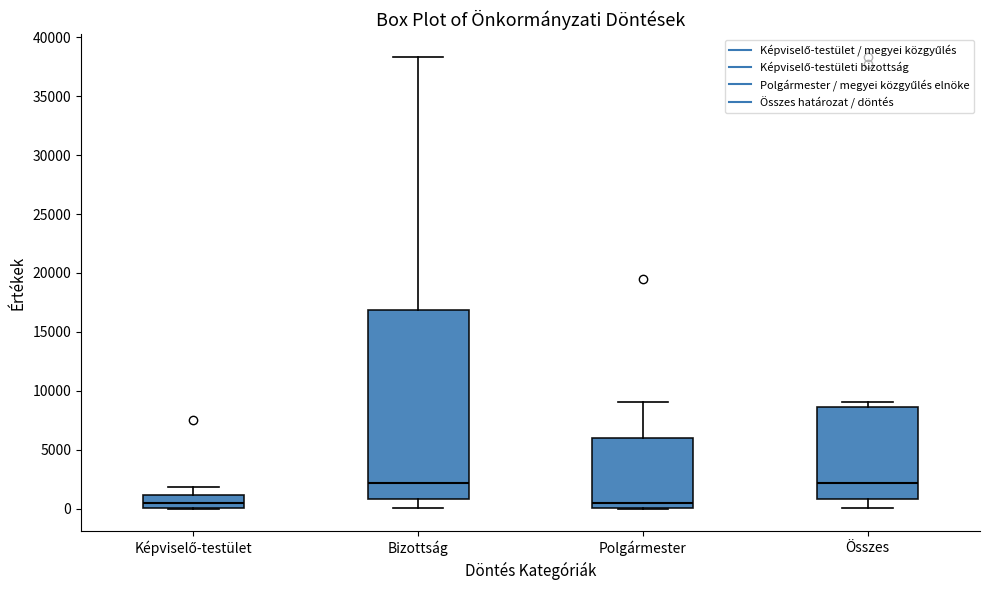

Comparing the boxes themselves (not the whiskers), which one is the tallest?

Bizottság